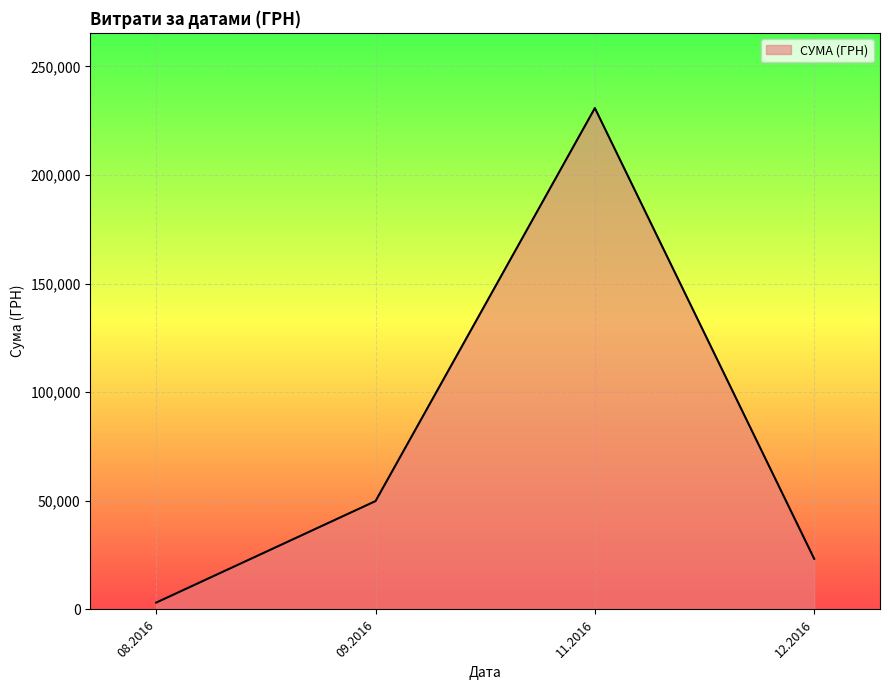

What is the ratio of the value at 11.2016 to the value at 12.2016?

9.9